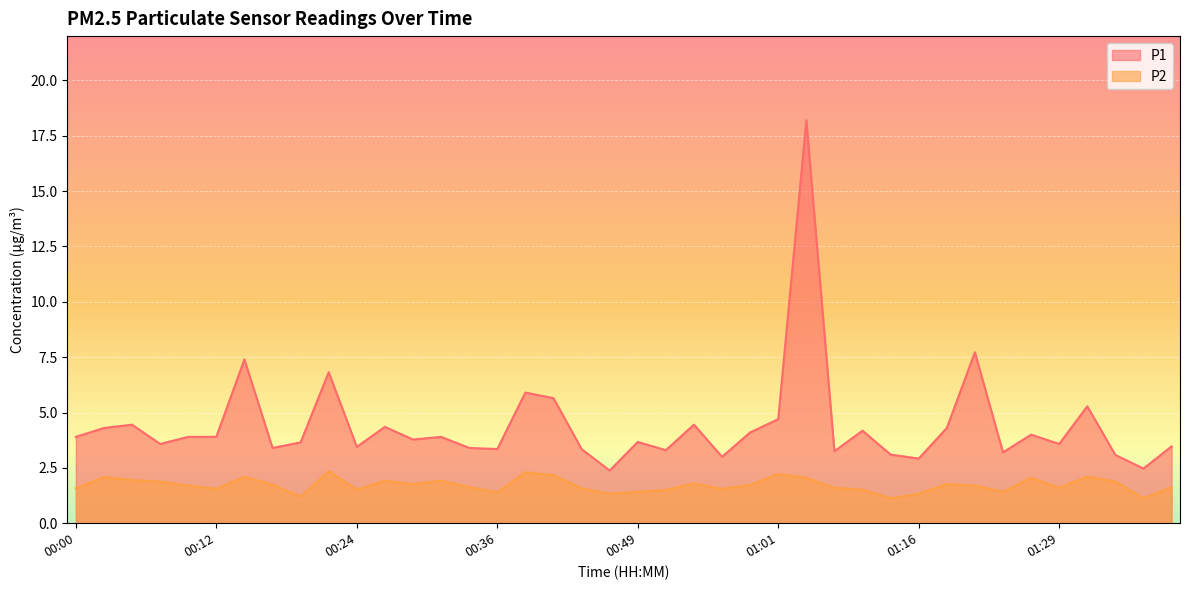

Rank the categories by P1 value from lowest to highest.

00:46, 01:37, 01:16, 00:56, 01:34, 01:11, 01:24, 01:06, 00:51, 00:36, 00:44, 00:17, 00:34, 00:24, 01:39, 00:07, 01:29, 00:20, 00:49, 00:29, 00:00, 00:10, 00:12, 00:32, 01:27, 00:58, 01:08, 00:03, 01:19, 00:27, 00:05, 00:54, 01:01, 01:32, 00:41, 00:39, 00:22, 00:15, 01:22, 01:03